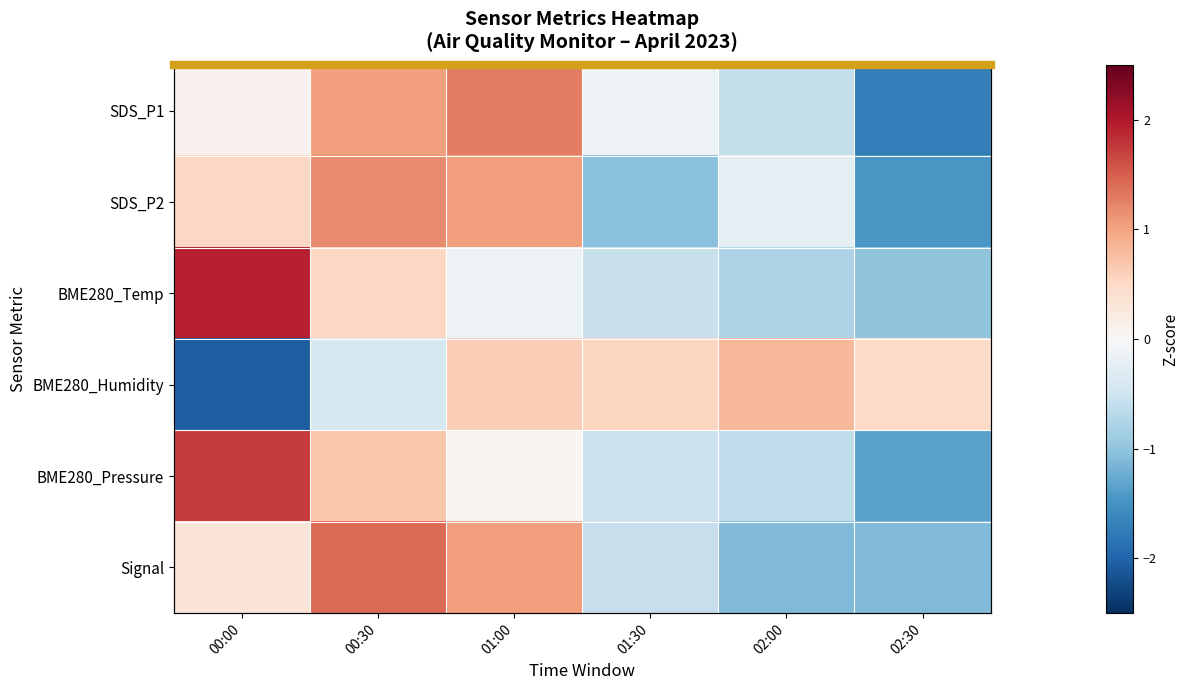

At 02:00, list the series in order from largest to smallest.

BME280_Humidity, SDS_P2, SDS_P1, BME280_Pressure, BME280_Temp, Signal